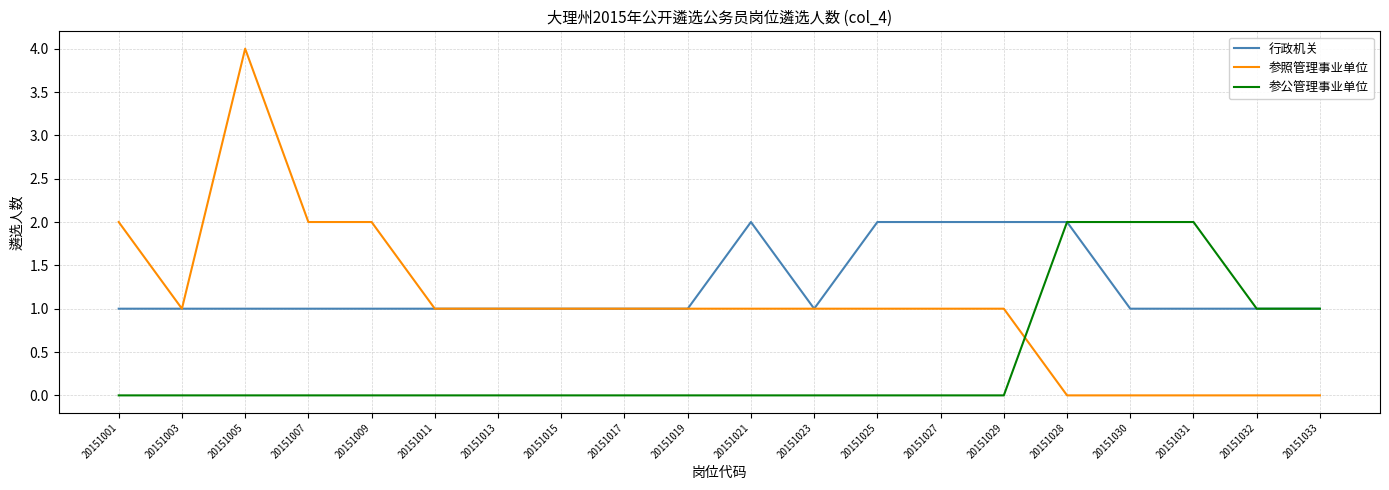

How many 参公管理事业单位 values are between 0 and 1?

17